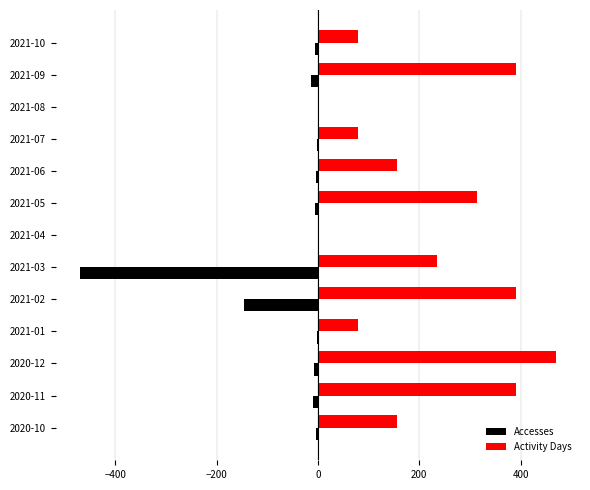

Is the value of Accesses at 2021-01 greater than the value of Activity Days at 2021-01?

No